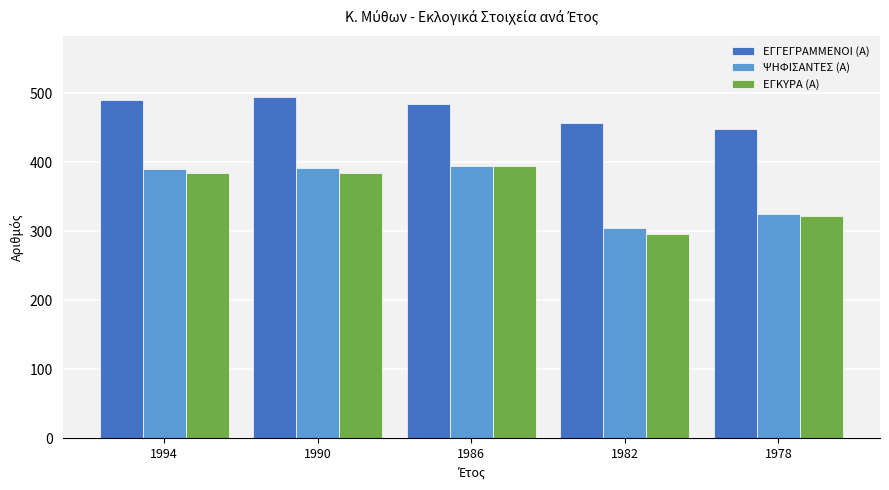

How many data points in ΕΓΚΥΡΑ (Α) are less than 384?

2